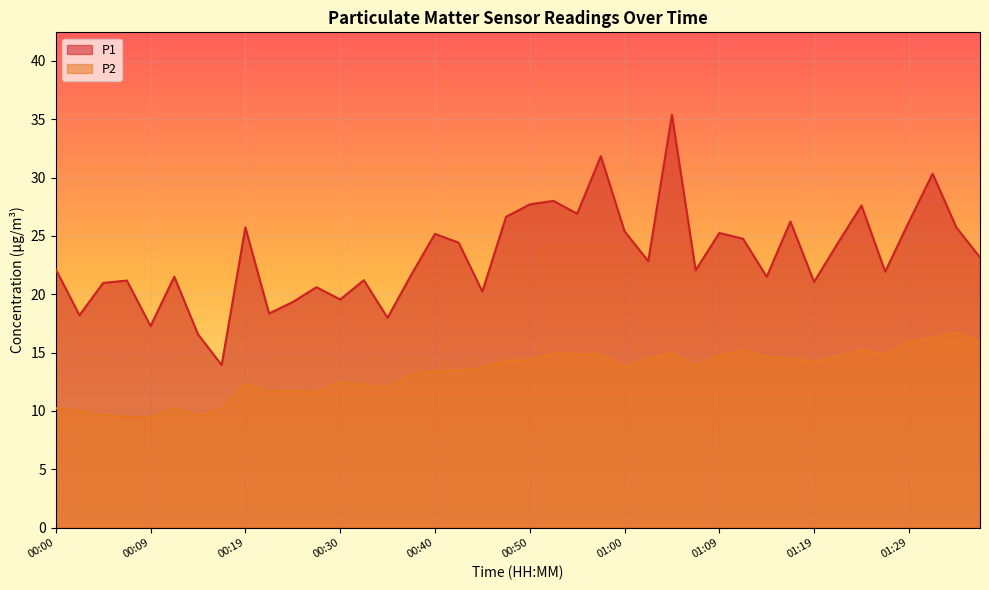

What is the difference between the P1 values at 01:31 and 00:42?

5.9